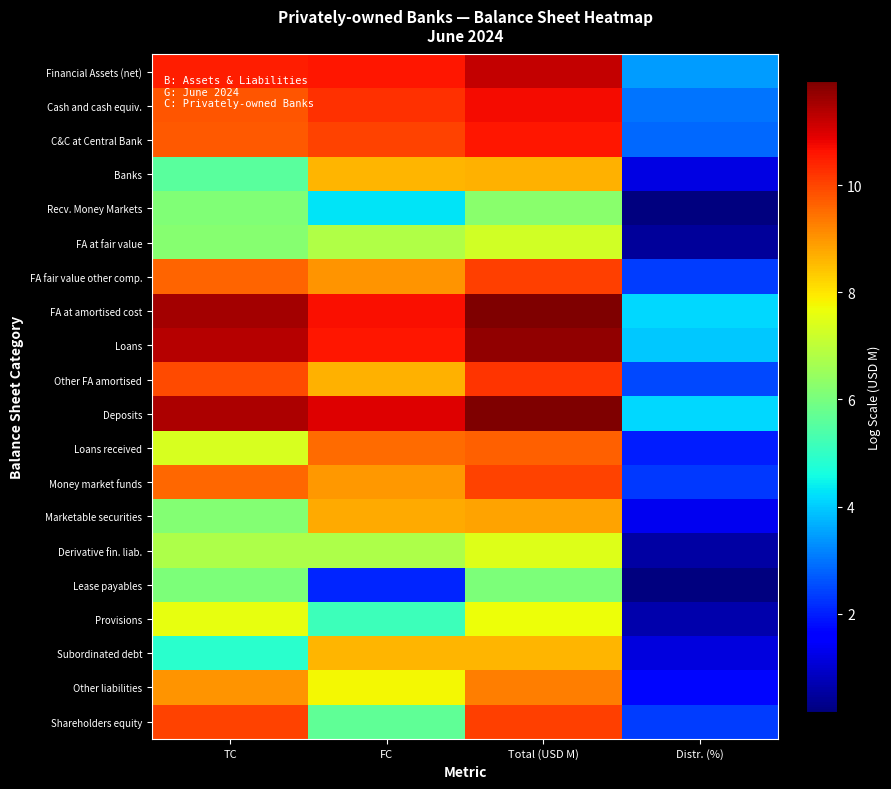

How many data points does each series have?

4